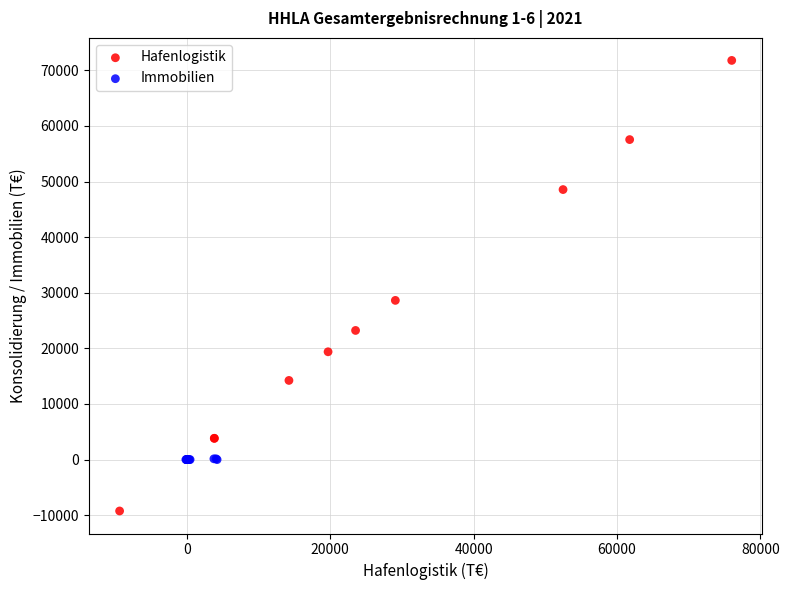

Which series has the largest Y range (max minus min)?

Hafenlogistik